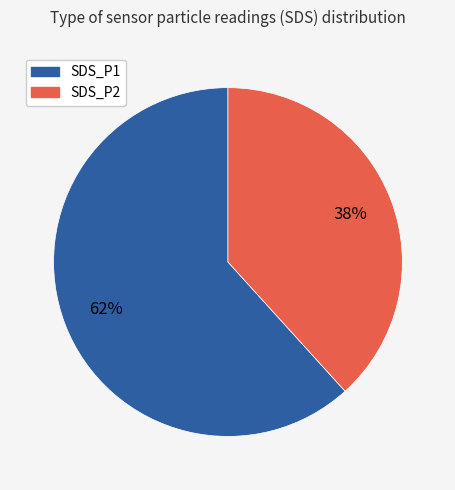

To the nearest percent, what is the average slice percentage?

50%